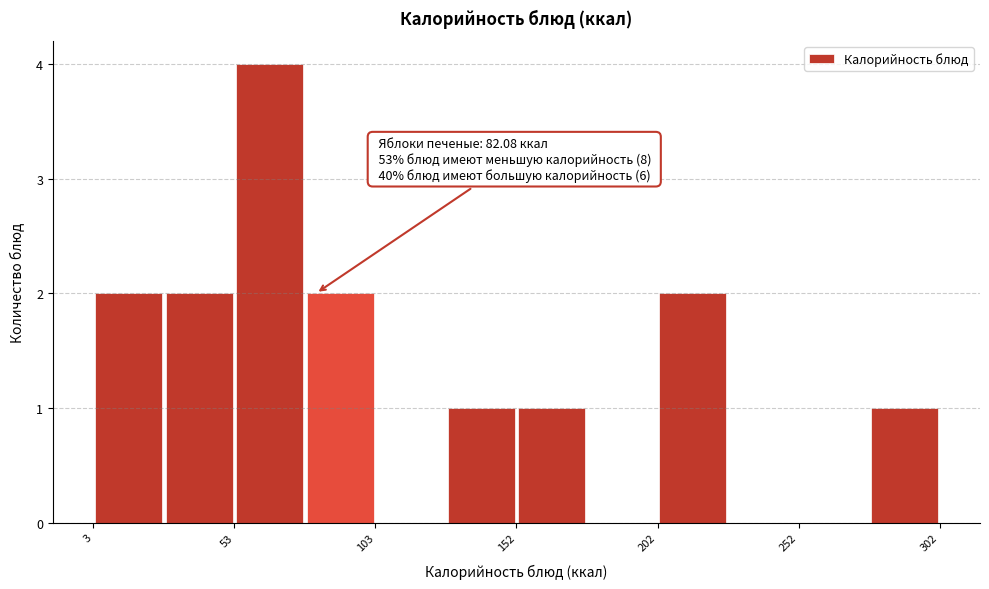

Over which range of the x-axis is the bar tallest?

55 to 80